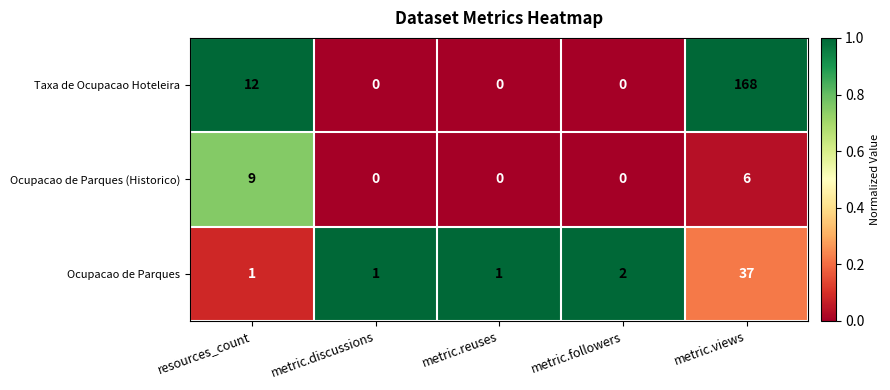

List the series in order of their peak value, highest first.

Taxa de Ocupacao Hoteleira, Ocupacao de Parques, Ocupacao de Parques (Historico)